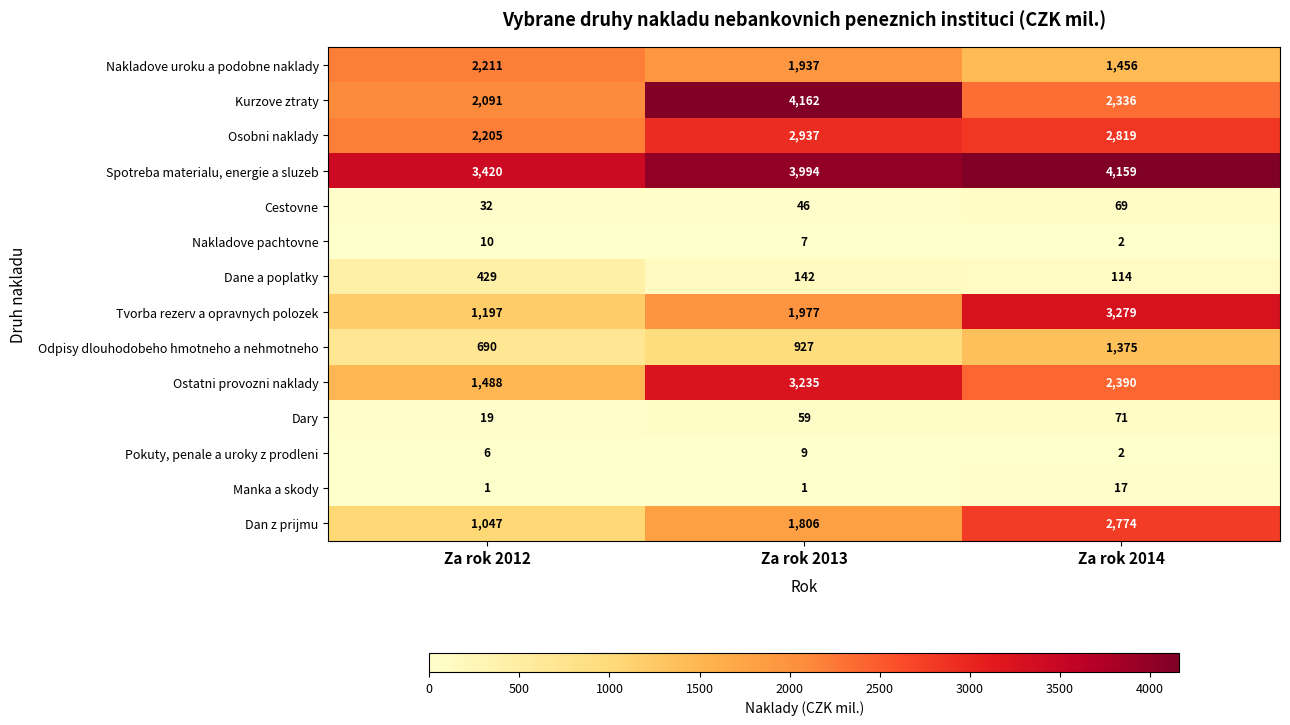

How many distinct data groups are displayed?

14